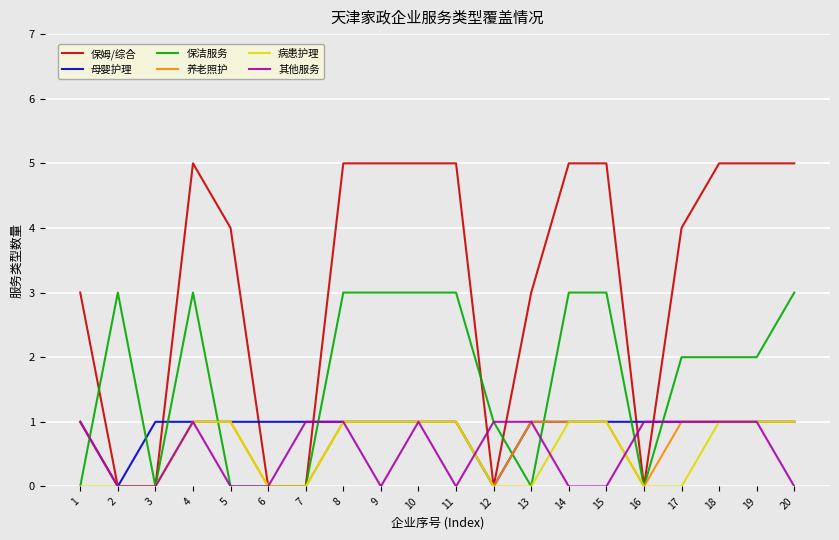

What are all the series names shown in the legend?

保姆/综合, 母婴护理, 保洁服务, 养老照护, 病患护理, 其他服务